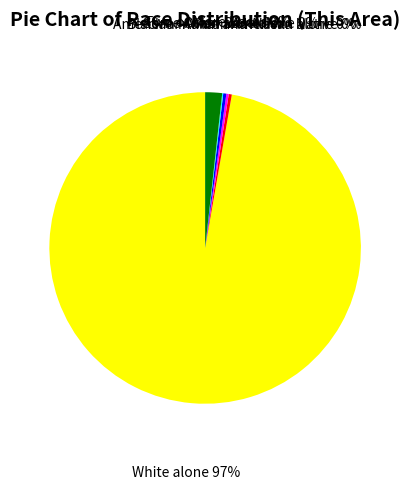

The White alone slice represents 97% of the pie. True or false?

True